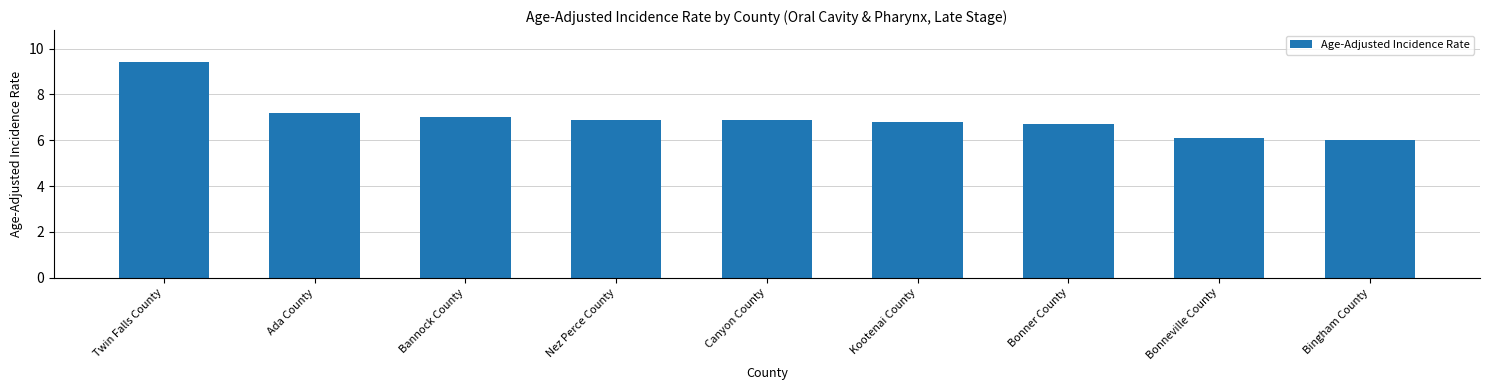

At which label is the value closest to 7?

Bannock County